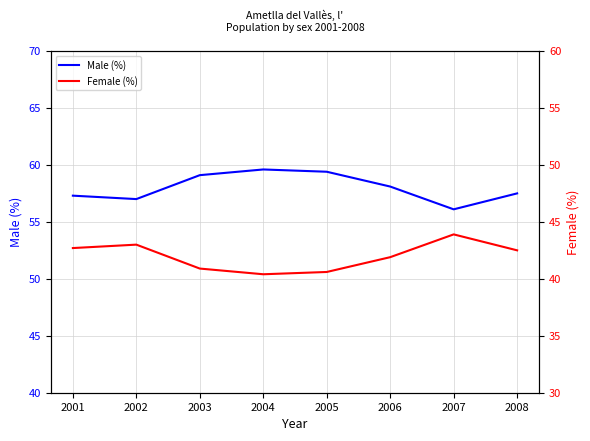

At 2006, list the series in order from largest to smallest.

Male (%), Female (%)